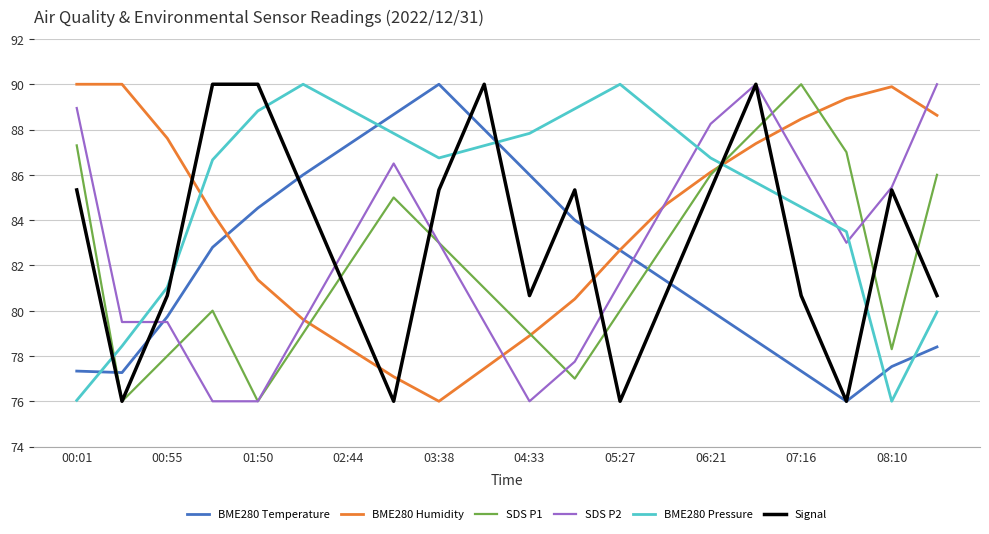

What is the maximum value for SDS P2?

90.0